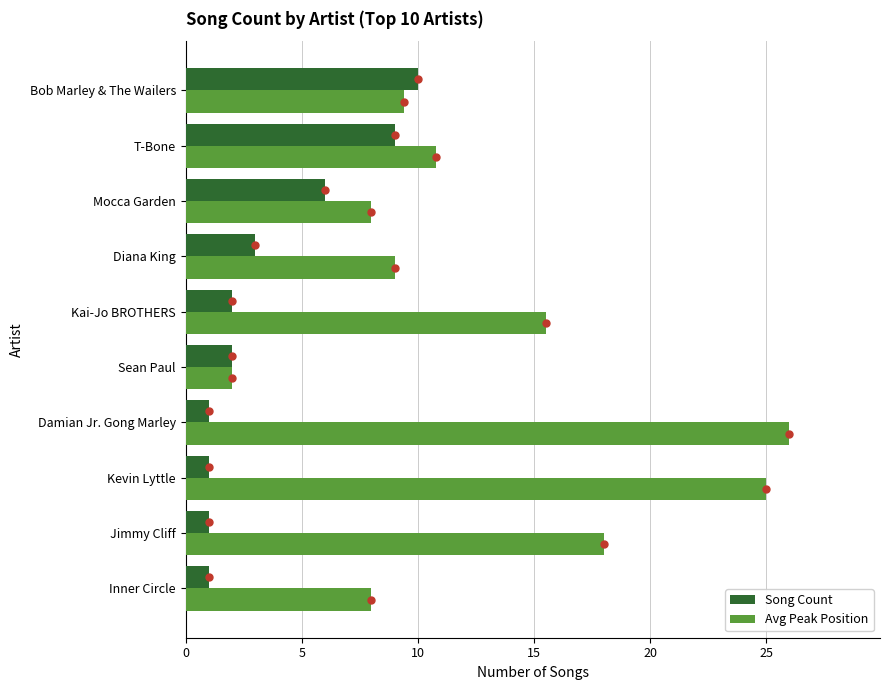

Between Jimmy Cliff and Diana King, which series saw the biggest shift?

Avg Peak Position